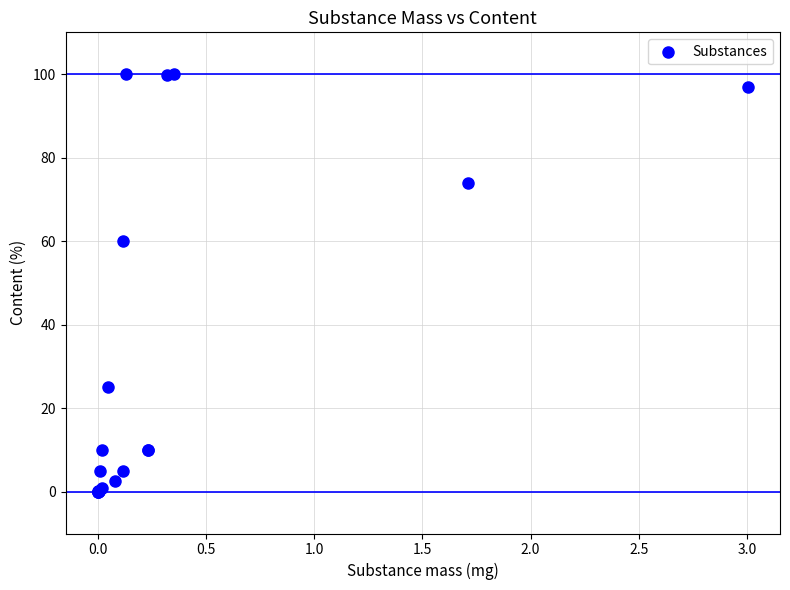

What Y value in the scatter plot is closest to 50?

60.0